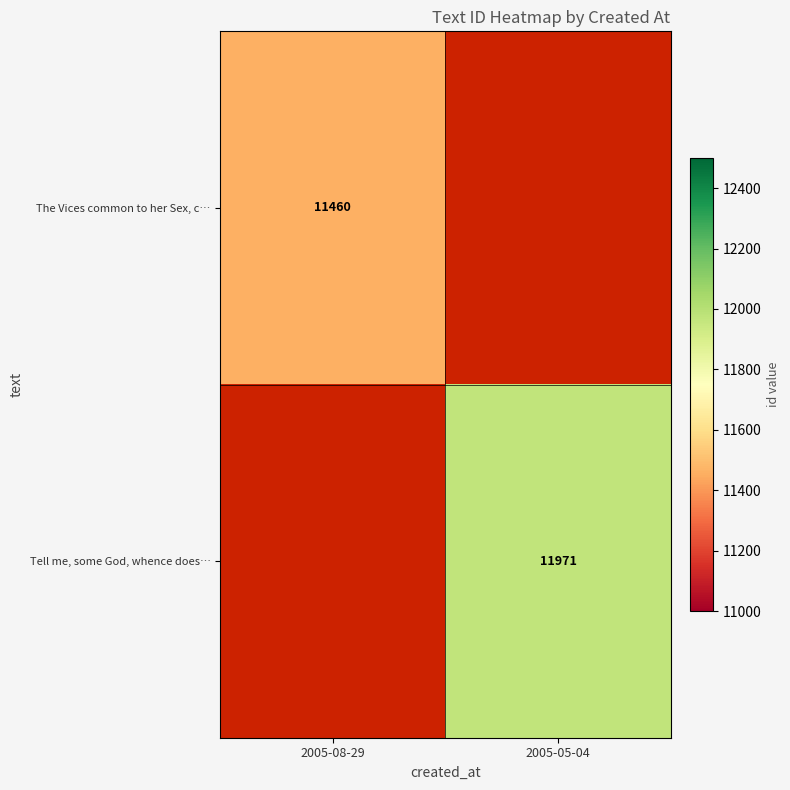

True or false: Tell me, some God, whence does… has a value of 20528 at 2005-05-04.

False